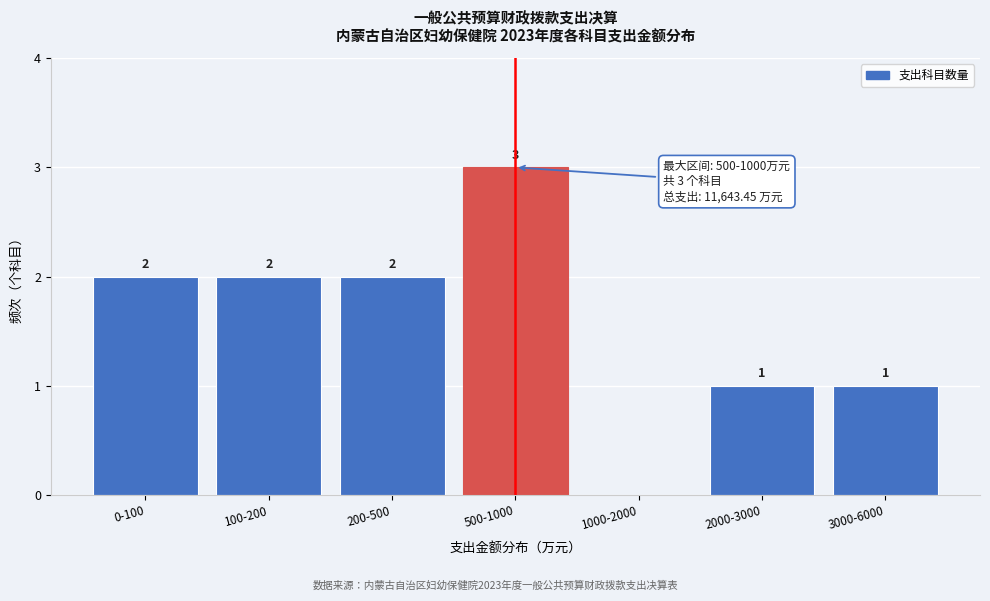

Reading right to left, transcribe all the data shown in this chart.

3000-6000=1	2000-3000=1	1000-2000=0	500-1000=3	200-500=2	100-200=2	0-100=2